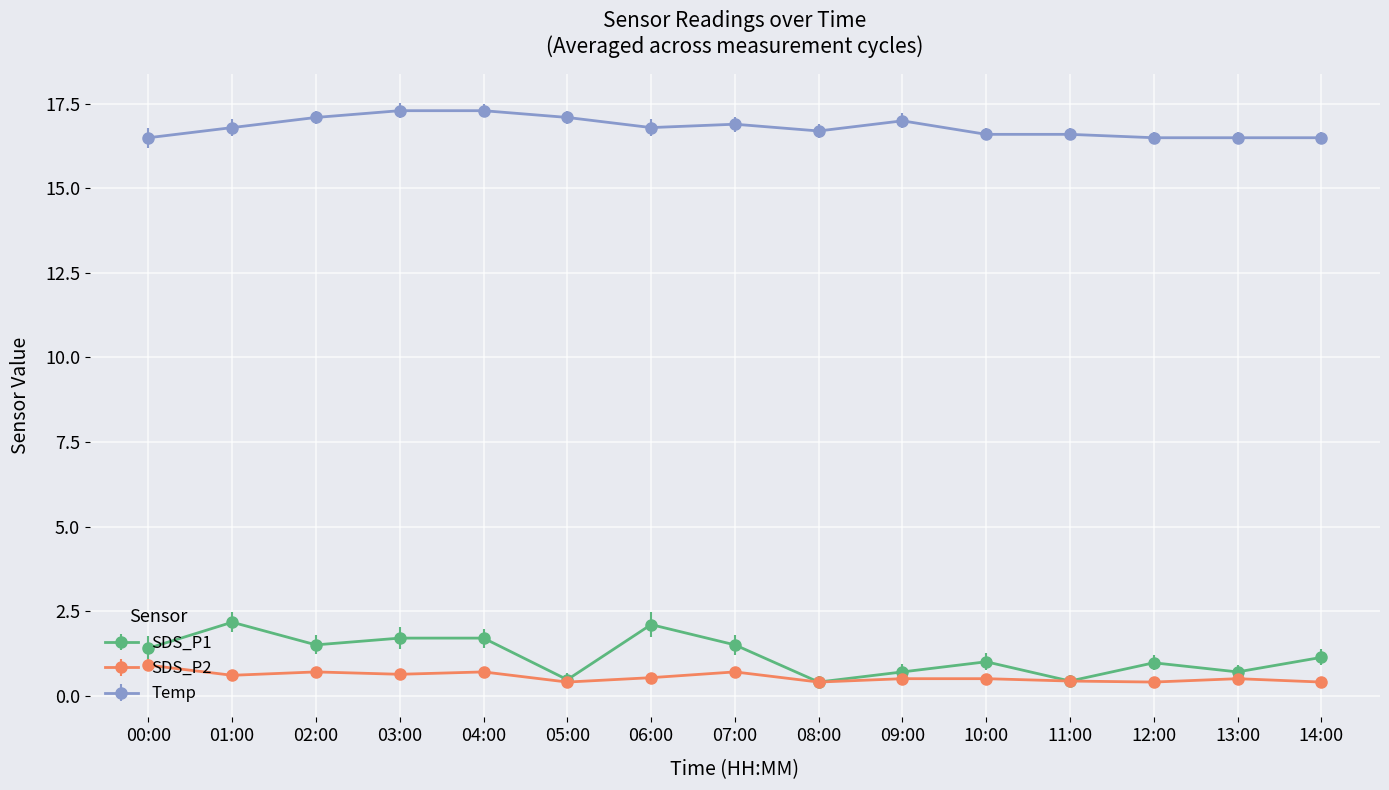

What is the difference between the highest and lowest values at 08:00?

16.3